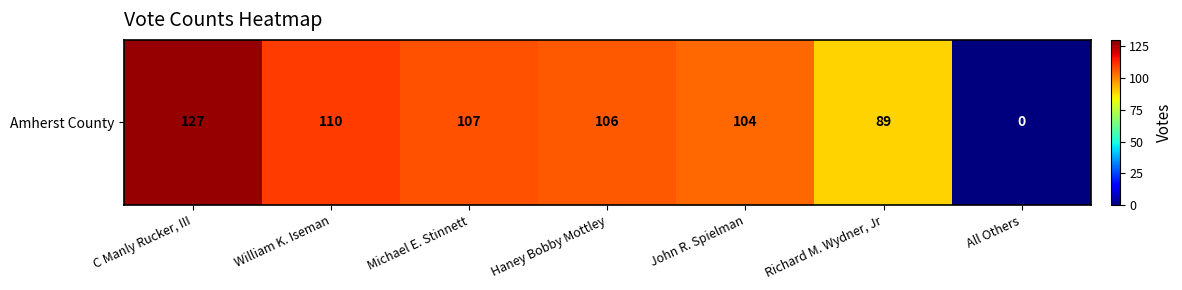

Which label corresponds to the largest value in the chart?

C Manly Rucker, III